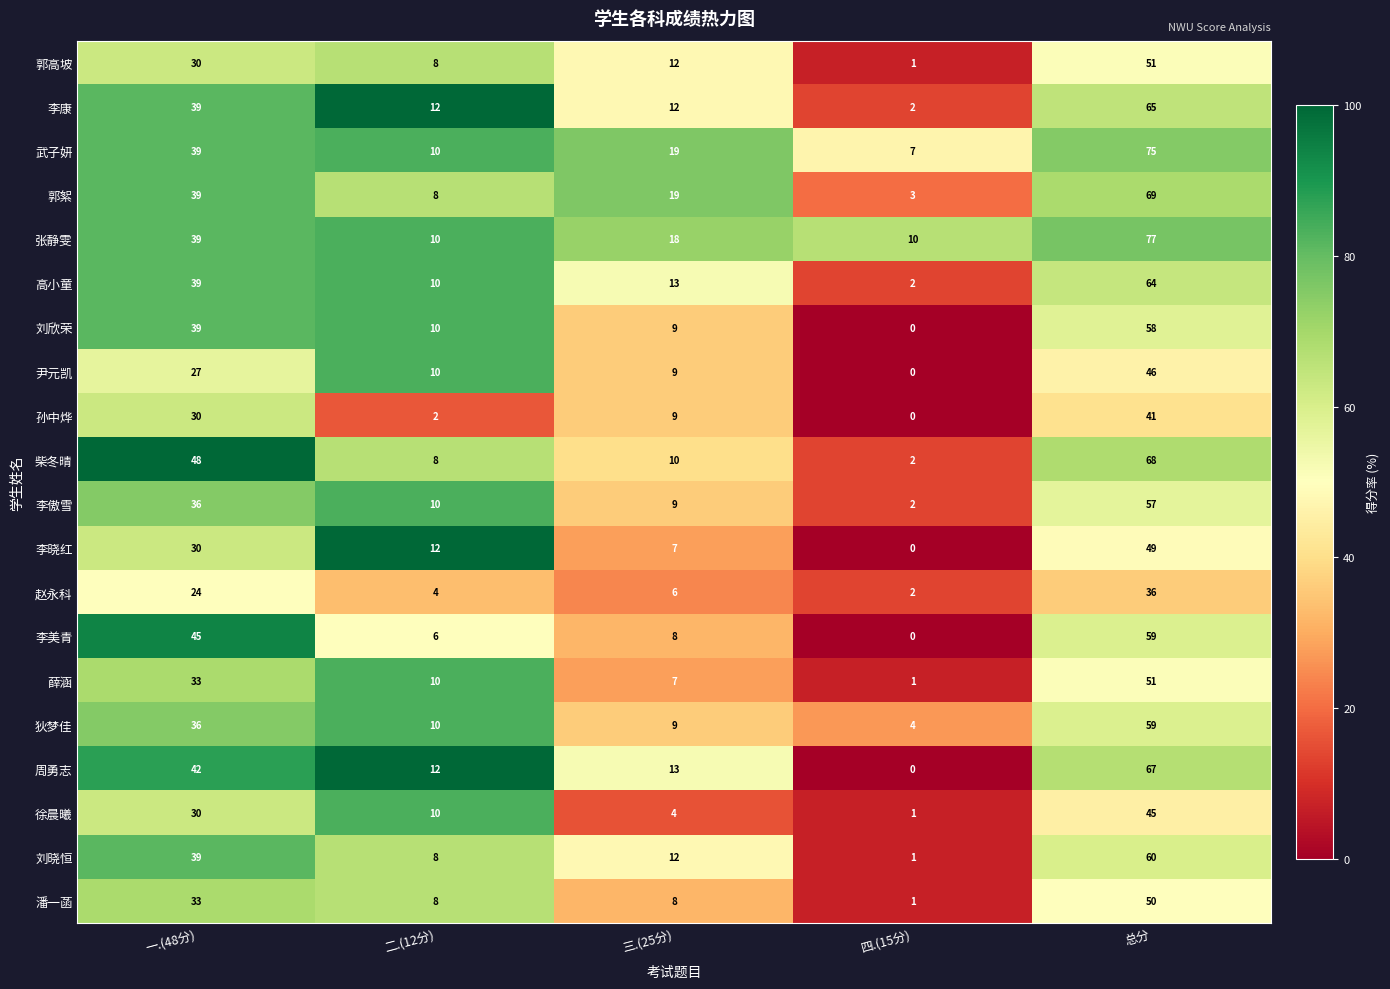

Which series changed the most between 一.(48分) and 二.(12分)?

柴冬晴